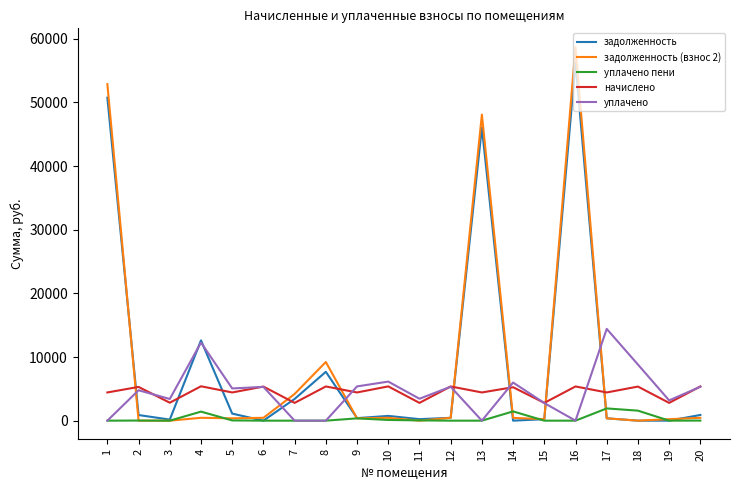

How many series are shown in this chart?

5